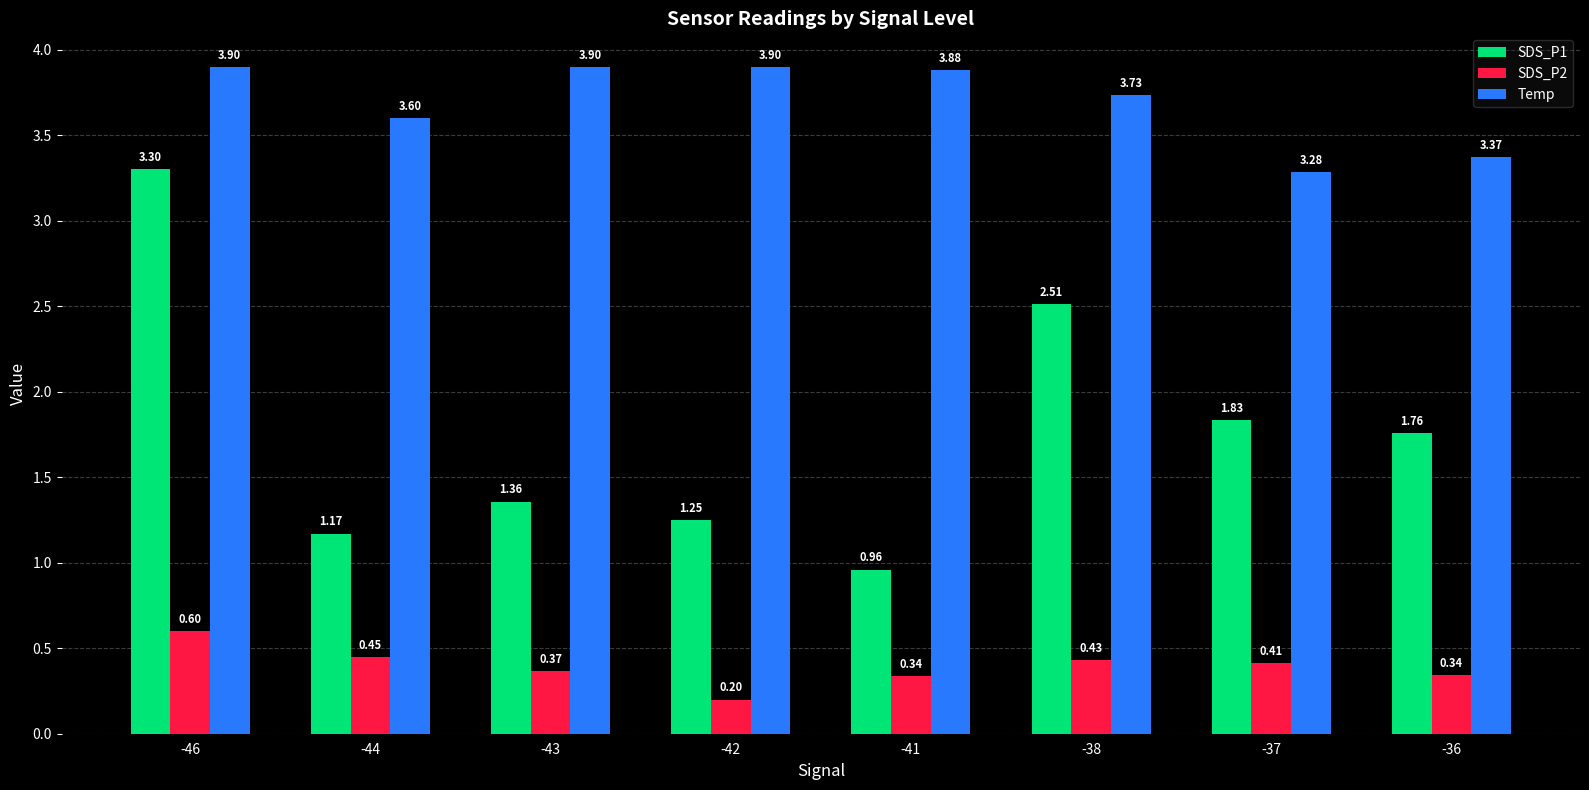

Between -41 and -36, which series saw the biggest shift?

SDS_P1